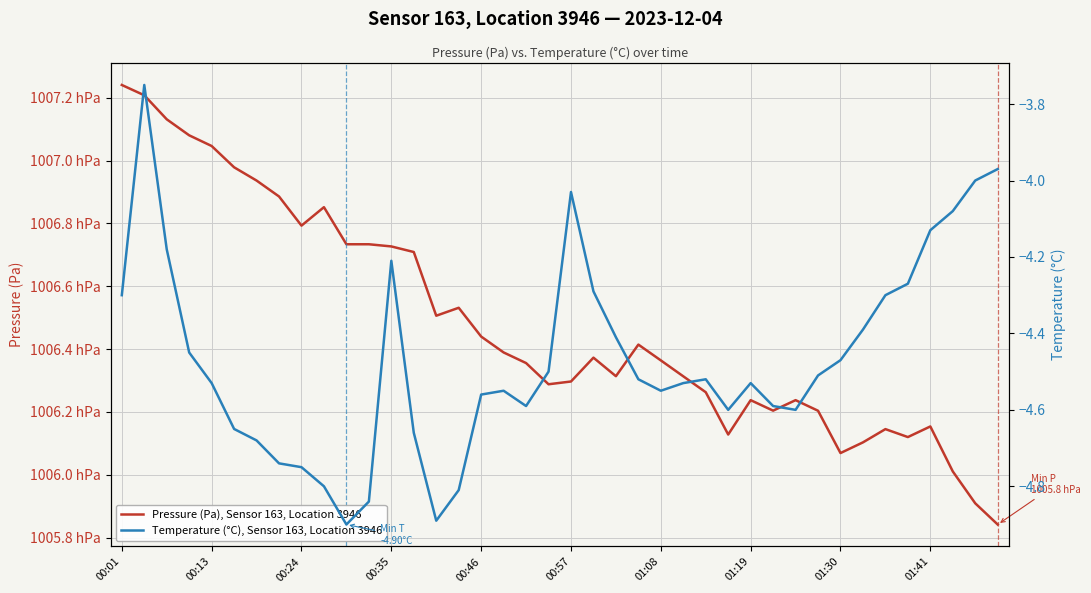

True or false: Temperature (°C), Sensor 163, Location 3946 and Pressure (Pa), Sensor 163, Location 3946 intersect in this chart.

False